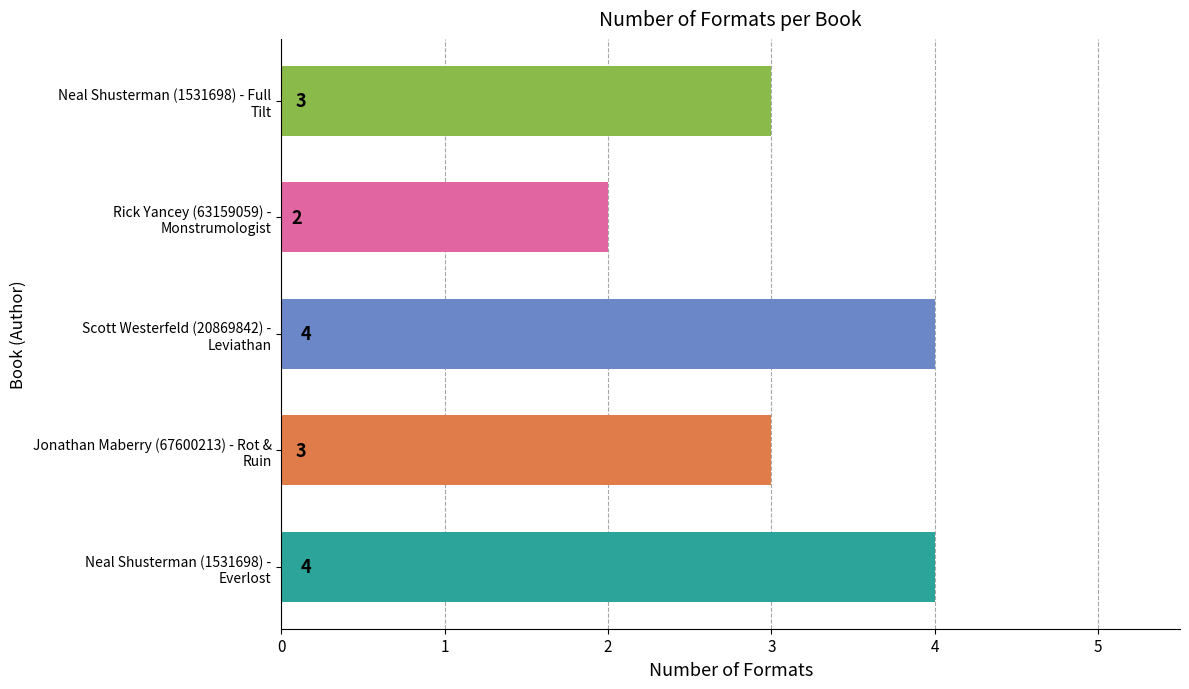

Reading bottom to top, transcribe all the data shown in this chart.

4	3	4	2	3